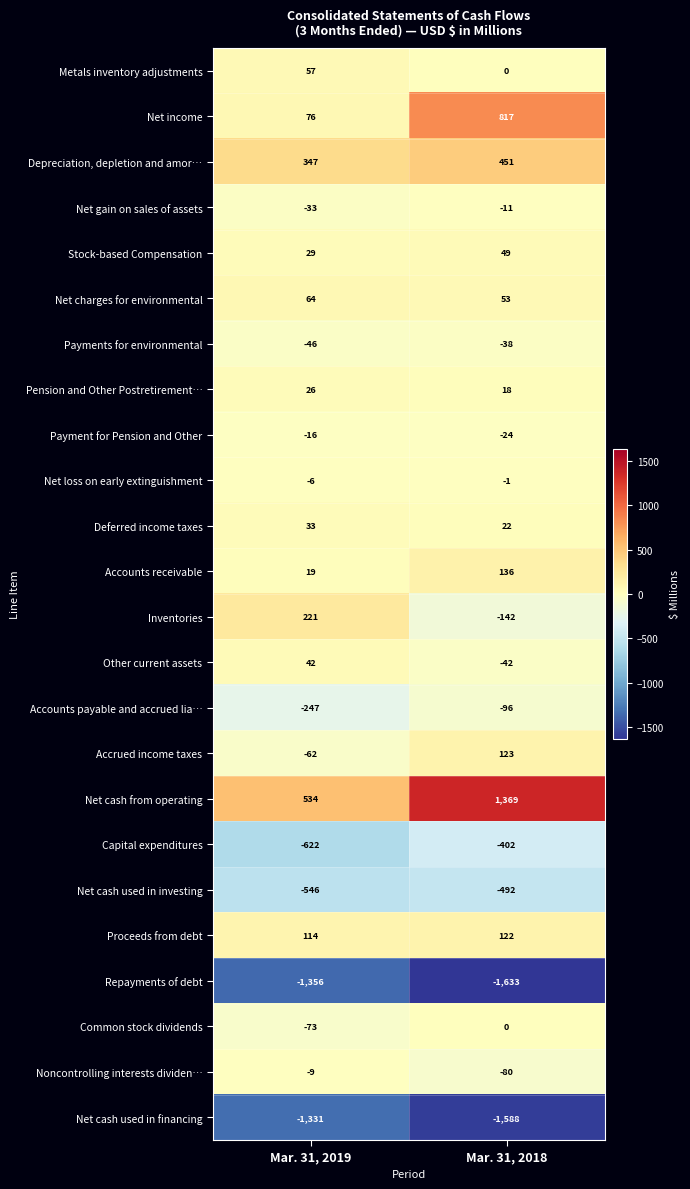

True or false: Capital expenditures has a value of -157 at Mar. 31, 2019.

False